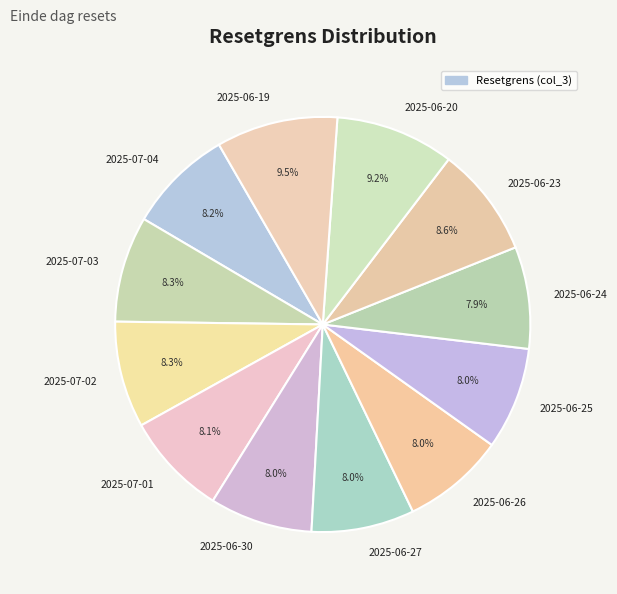

What percentage is NOT represented by 2025-07-02?

91.7%